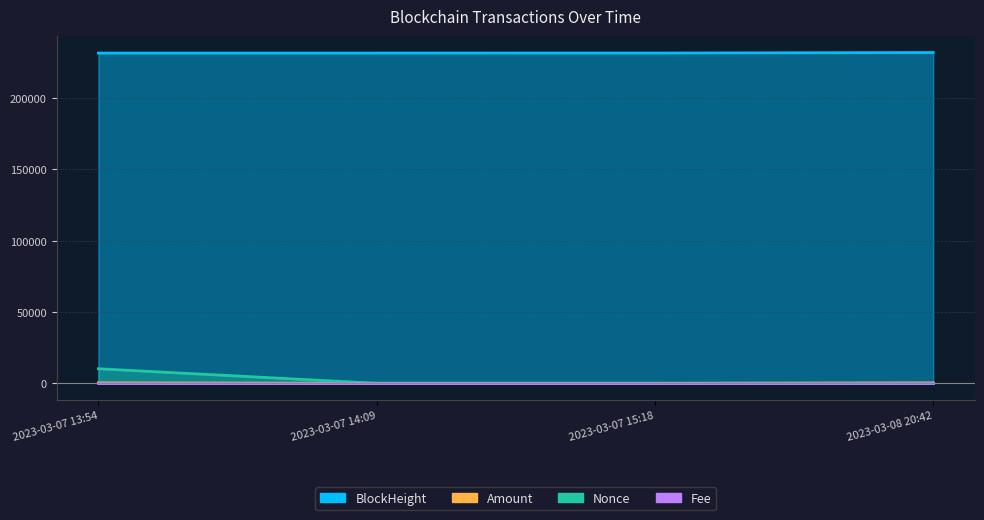

Rank the series at 2023-03-07 15:18 from highest to lowest value.

BlockHeight, Nonce, Fee, Amount